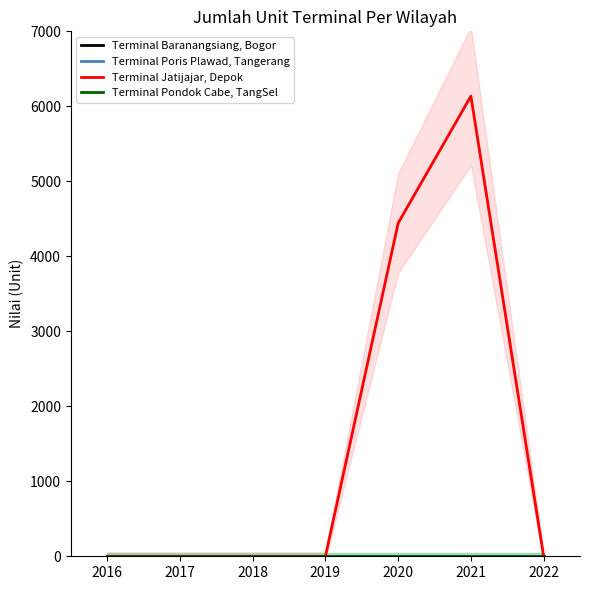

List the series in order of their peak value, highest first.

Terminal Jatijajar, Depok, Terminal Baranangsiang, Bogor, Terminal Poris Plawad, Tangerang, Terminal Pondok Cabe, TangSel